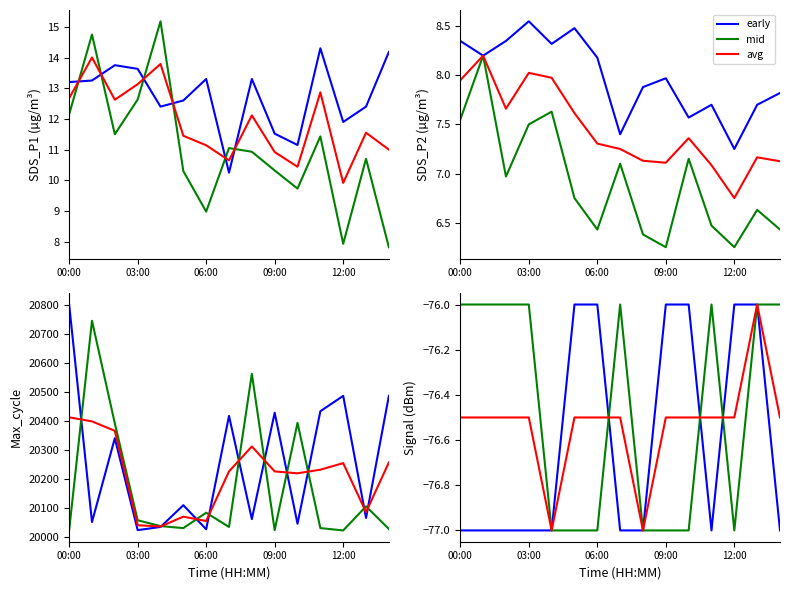

True or false: SDS_P1 and SDS_P2 intersect in this chart.

False